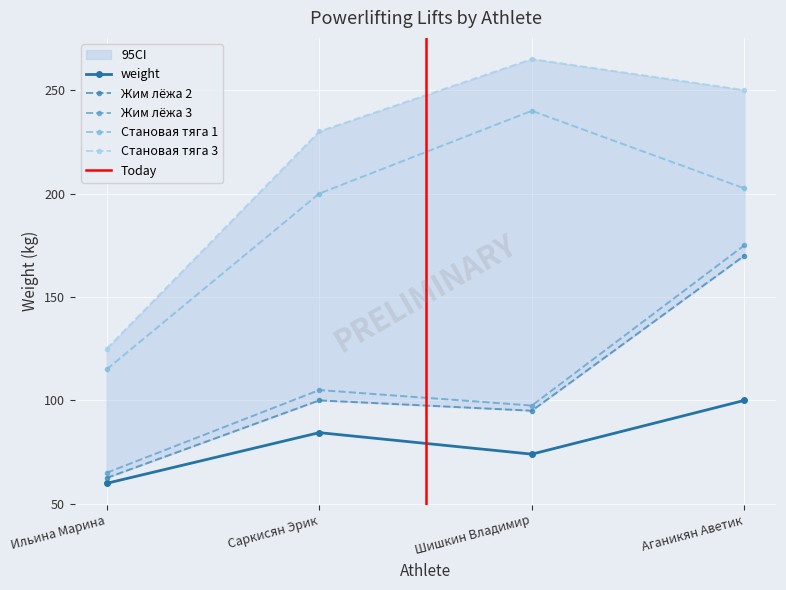

Which category has the lowest value in the Жим лёжа 3 series?

Ильина Марина